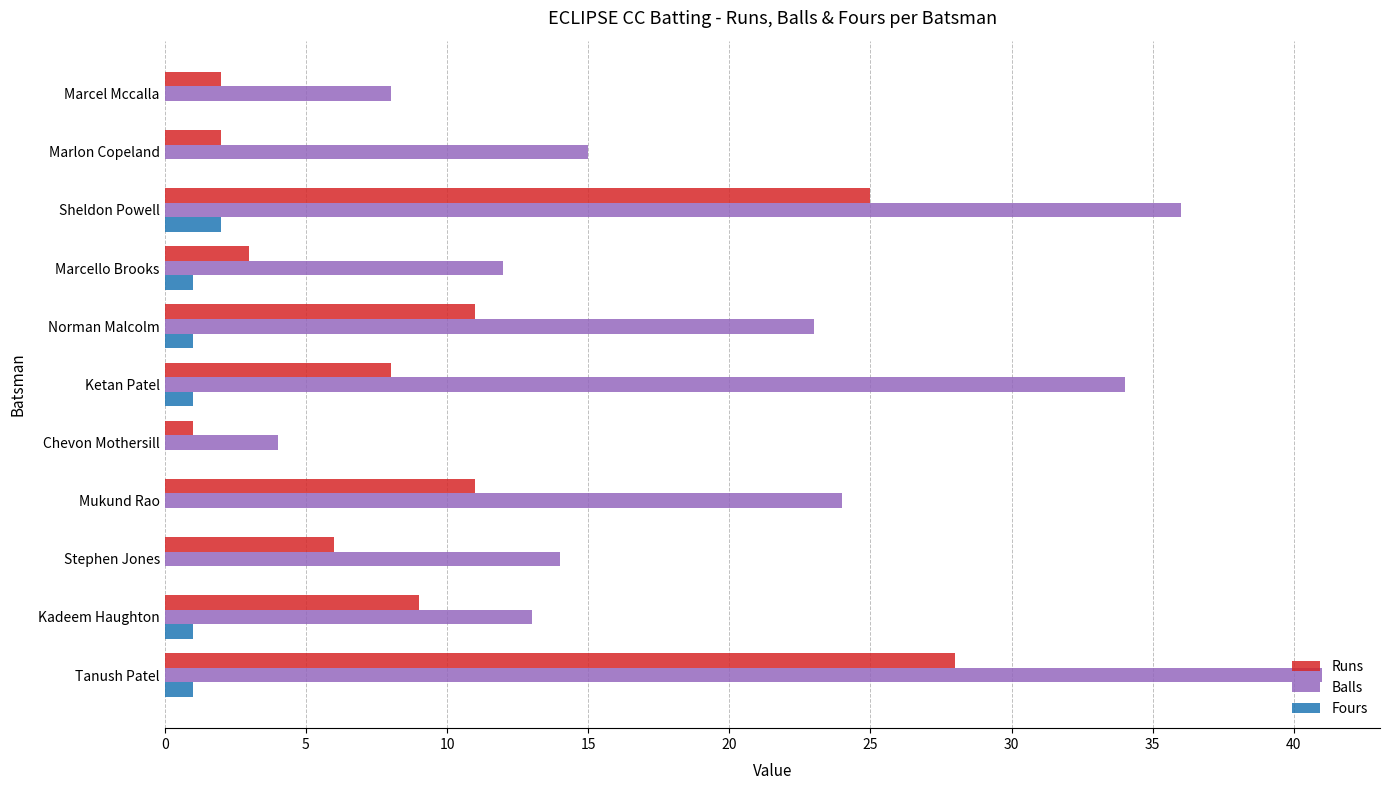

Between Ketan Patel and Sheldon Powell, which series saw the biggest shift?

Runs